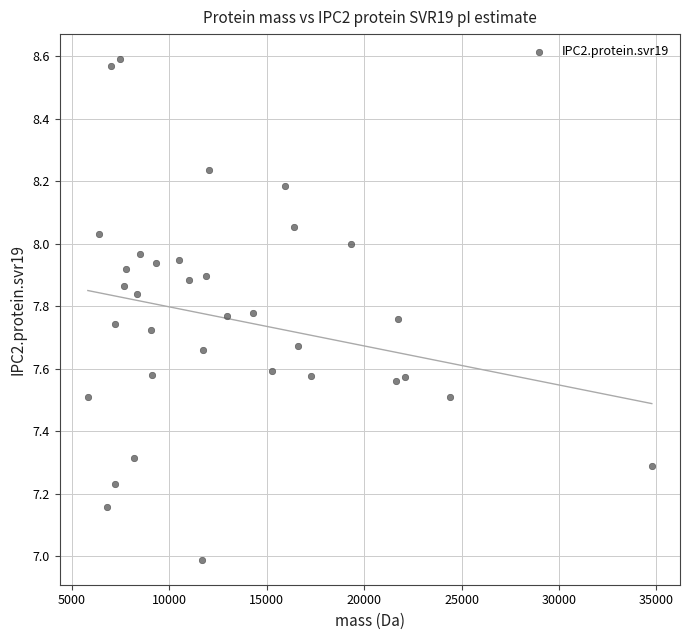

What is the range of X values (max minus min)?

28947.1